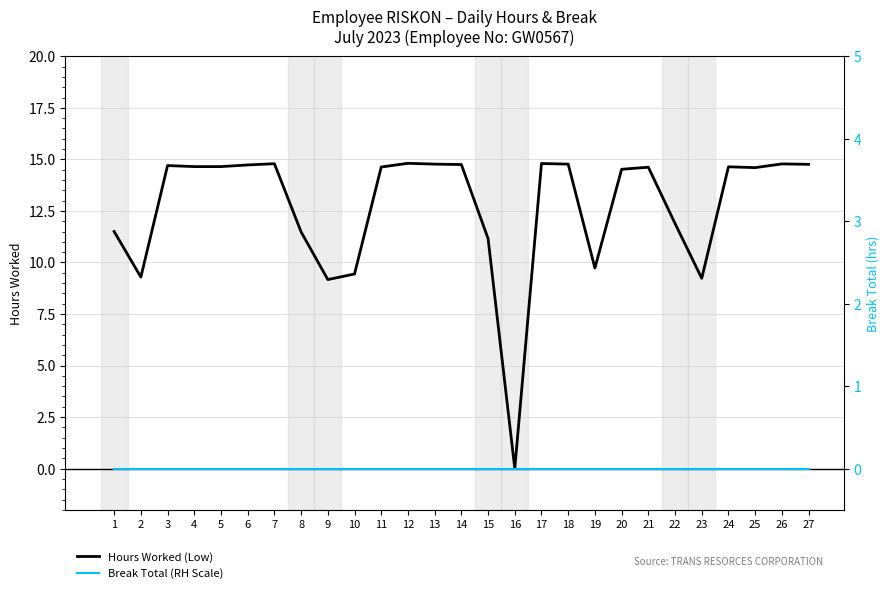

What is the average value of the Hours Worked (Low) series?

12.7